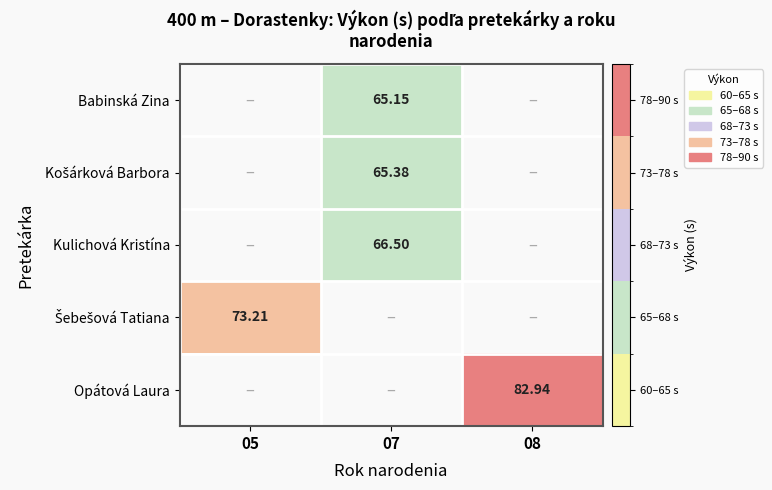

How many distinct data groups are displayed?

5